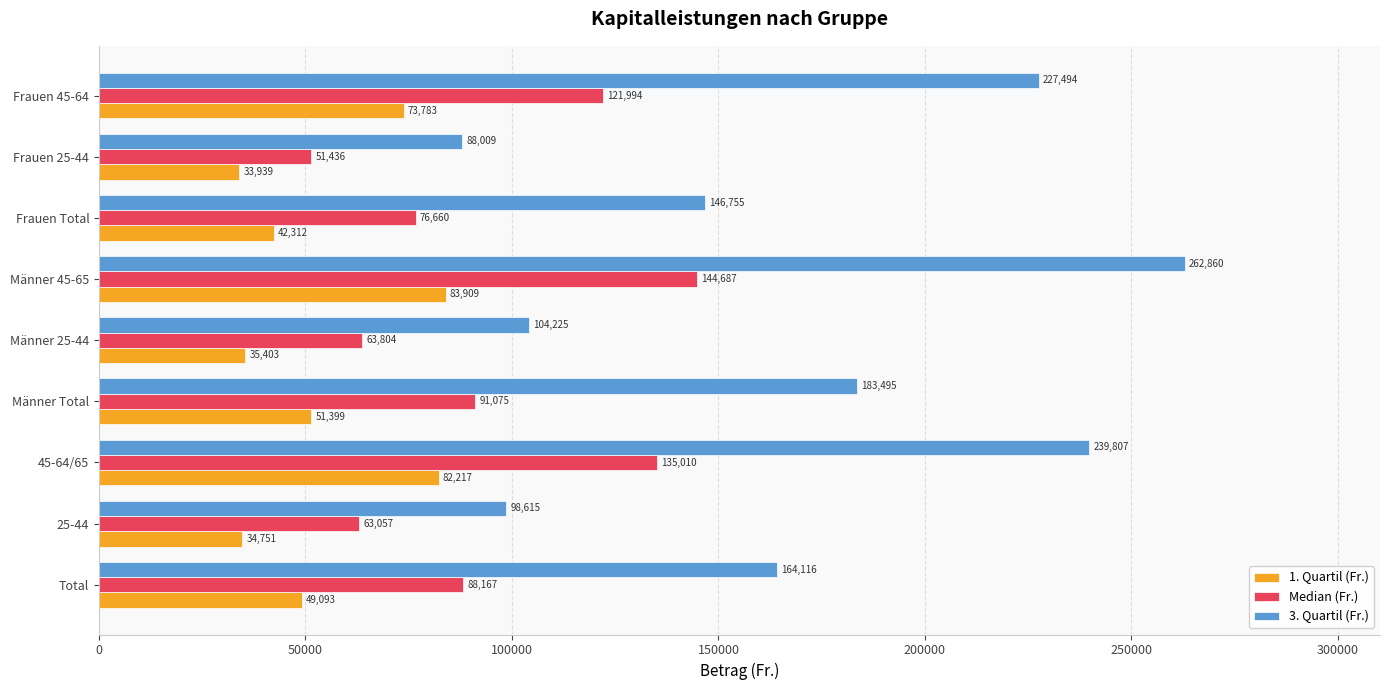

The value of Median (Fr.) at 45-64/65 is 135010. True or false?

True